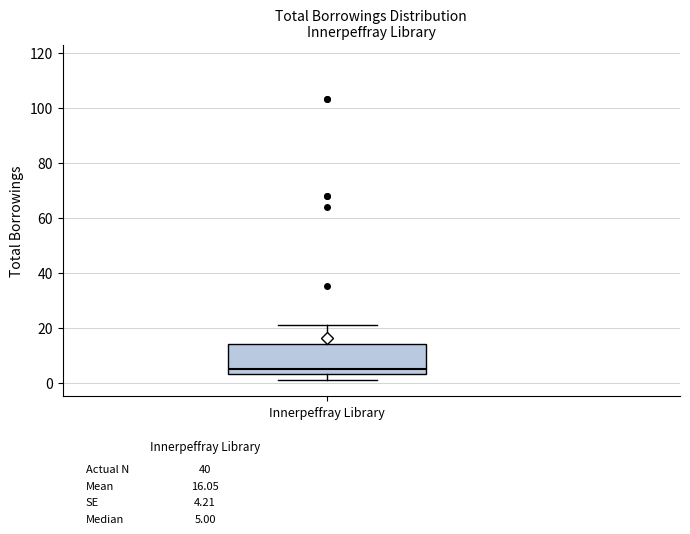

Read this box plot against the y-axis: the position of the median line, the range covered by the box, and the ends of both whiskers. The values are not printed on the chart, so give them approximately, as read against the axis.

median 6, box 4 to 14, whiskers 2 to 22